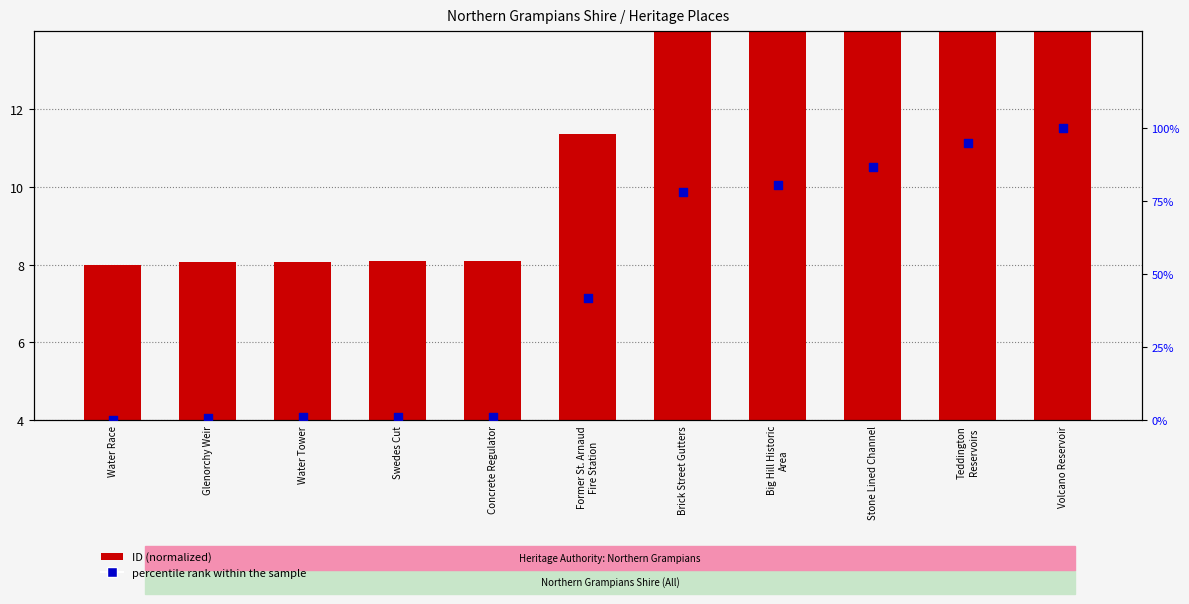

Which series reaches the maximum Y coordinate?

percentile rank within the sample